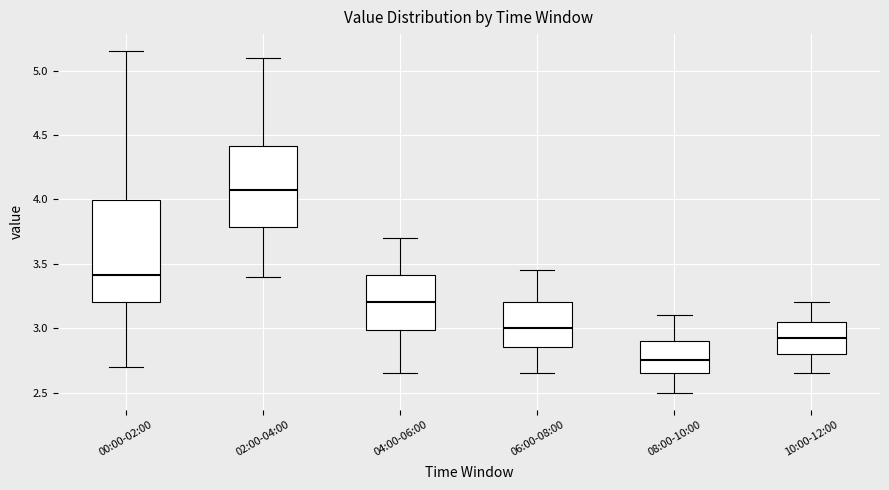

Reading left to right, read every box against the y-axis: the position of its median line, the range the box covers, and the ends of its whiskers. The values are not printed on the chart, so give them approximately, as read against the axis.

00:00-02:00: median 3.40, box 3.20 to 4.00, whiskers 2.70 to 5.15
02:00-04:00: median 4.10, box 3.80 to 4.40, whiskers 3.40 to 5.10
04:00-06:00: median 3.20, box 3.00 to 3.40, whiskers 2.65 to 3.70
06:00-08:00: median 3.00, box 2.85 to 3.20, whiskers 2.65 to 3.45
08:00-10:00: median 2.75, box 2.65 to 2.90, whiskers 2.50 to 3.10
10:00-12:00: median 2.95, box 2.80 to 3.05, whiskers 2.65 to 3.20